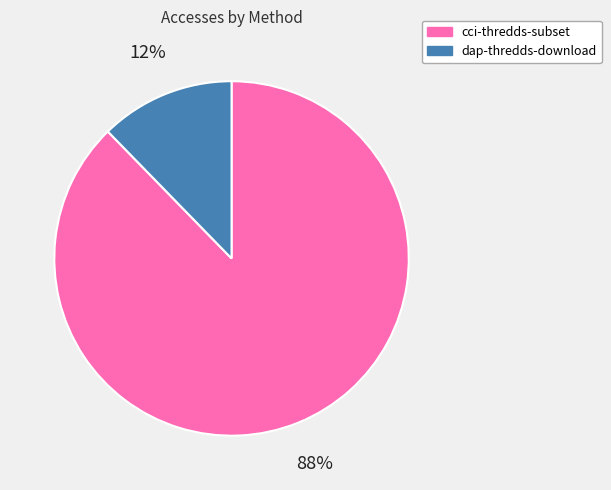

To the nearest percent, what percentage of the pie is dap-thredds-download?

12%